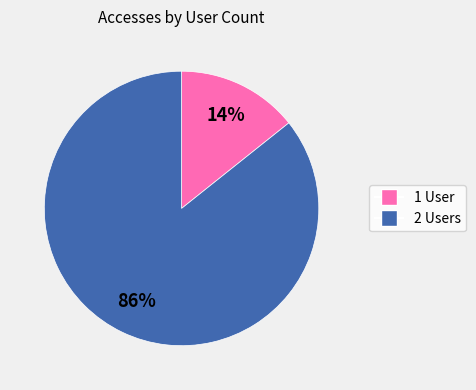

Is there a majority slice in this chart?

Yes